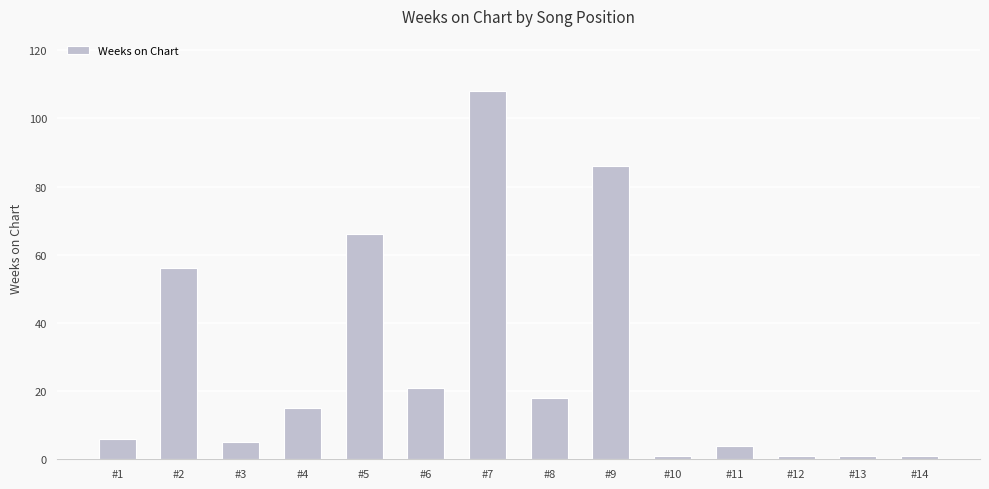

Are the bars grouped side by side (vs. stacked)?

No